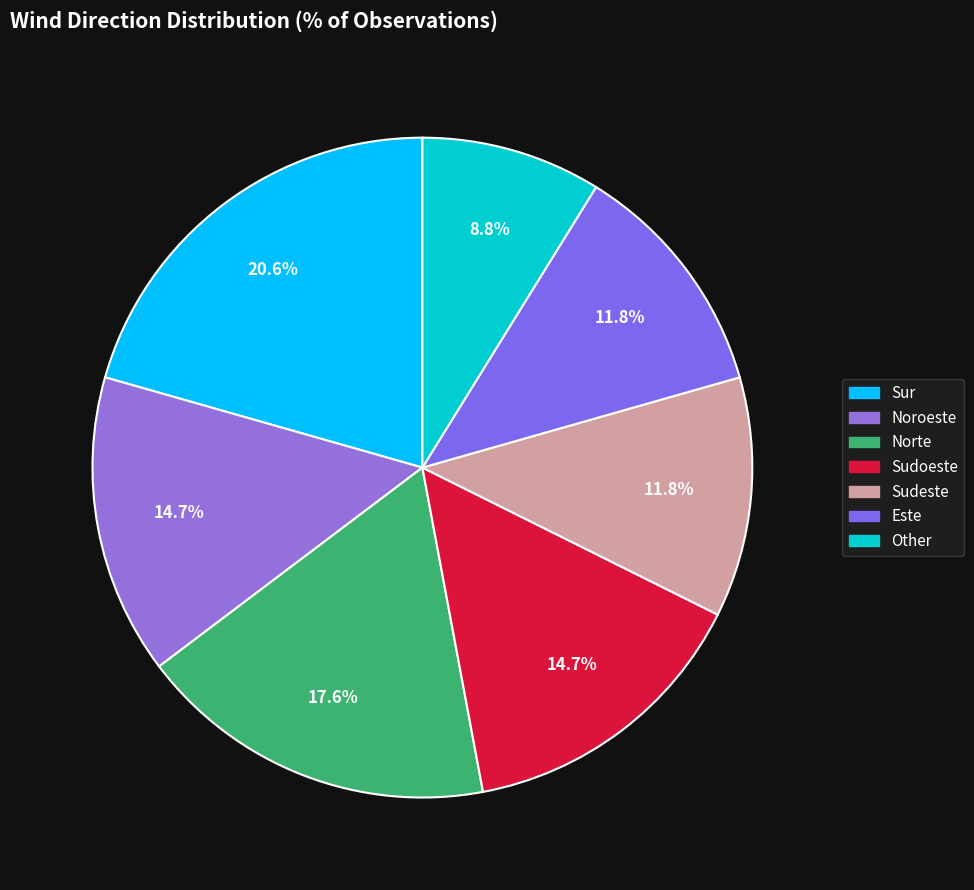

To the nearest percent, what percentage of the pie is Sudeste?

12%